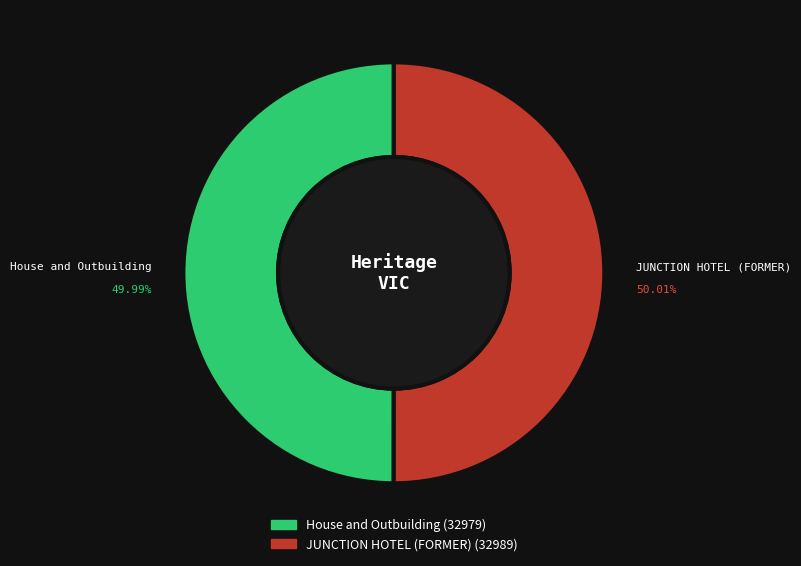

To the nearest percent, what percentage of the pie is House and Outbuilding?

50%